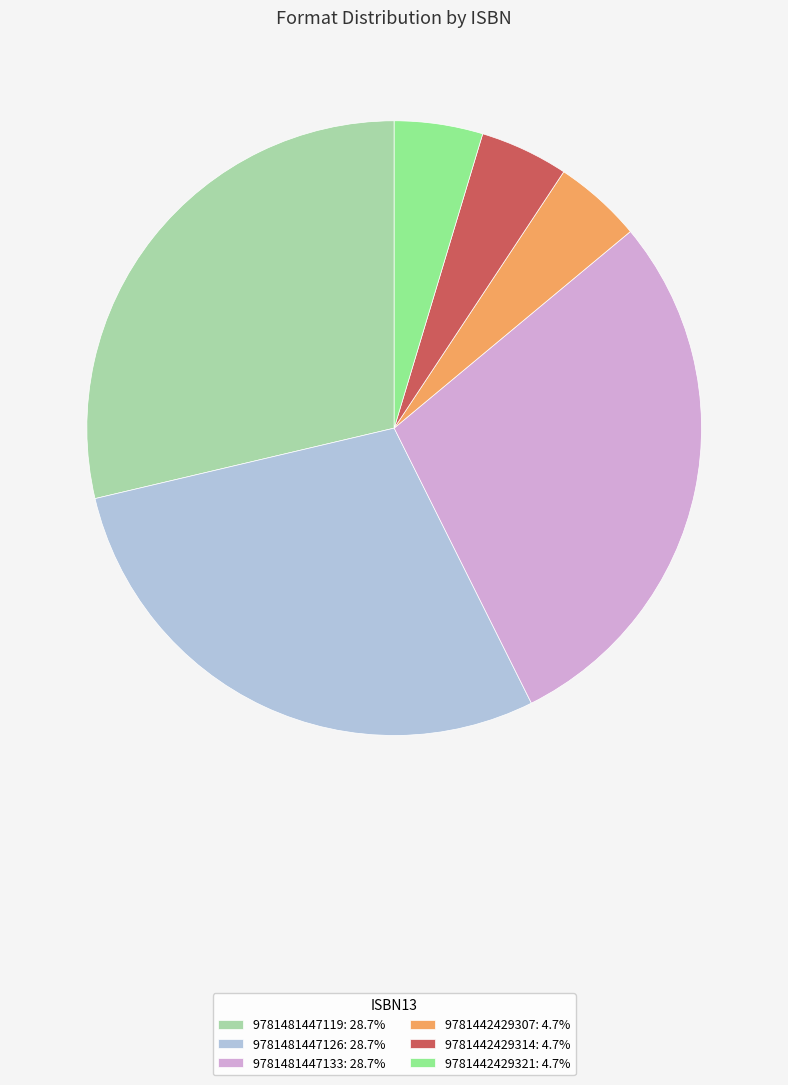

Is the sum of 9781442429321: 4.7% and 9781481447126: 28.7% greater than half?

No